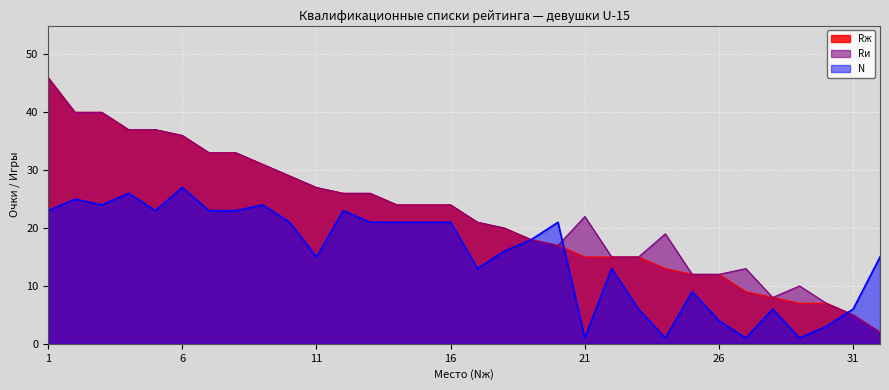

Which label corresponds to the smallest value in the chart?

21